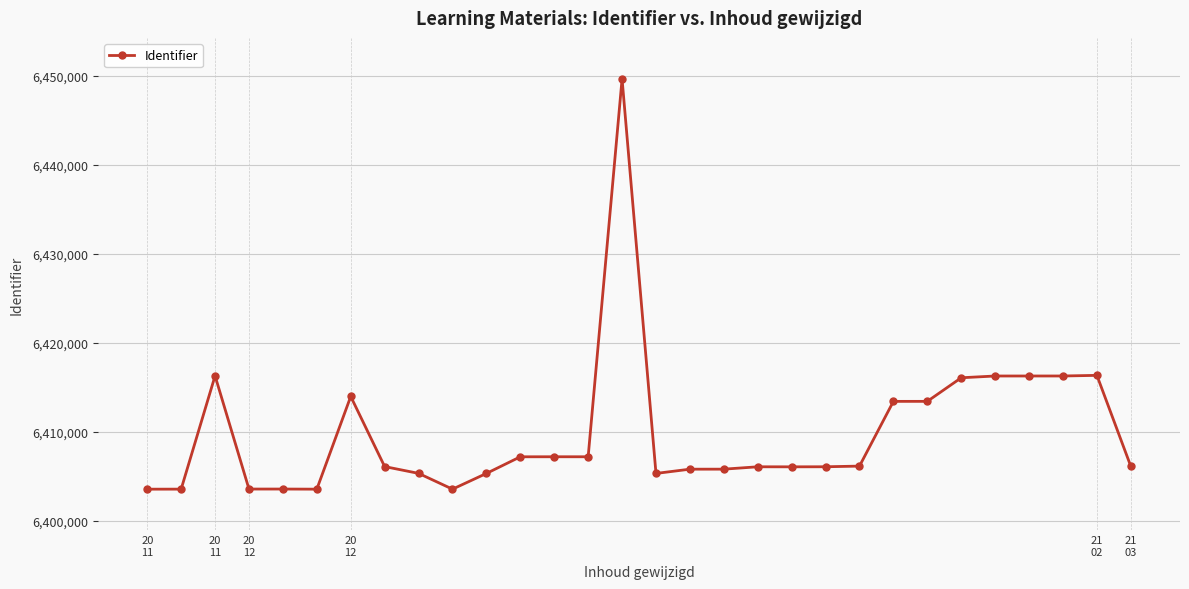

True or false: the data has more than 1 interior local peaks.

True